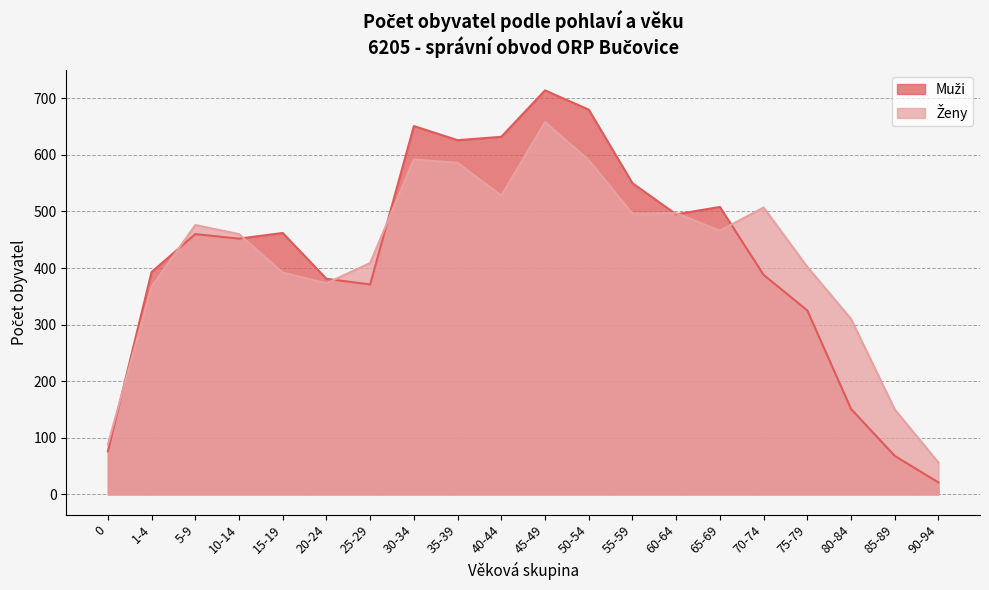

How many interior local peaks does the Muži series have?

5